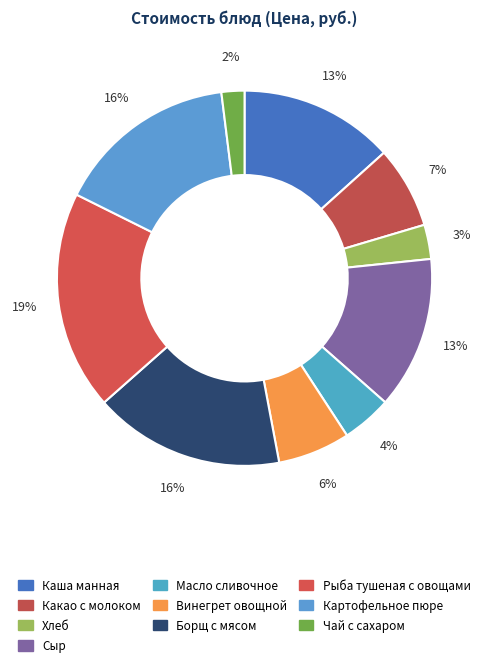

Which has a higher value, Чай с сахаром or Сыр?

Сыр